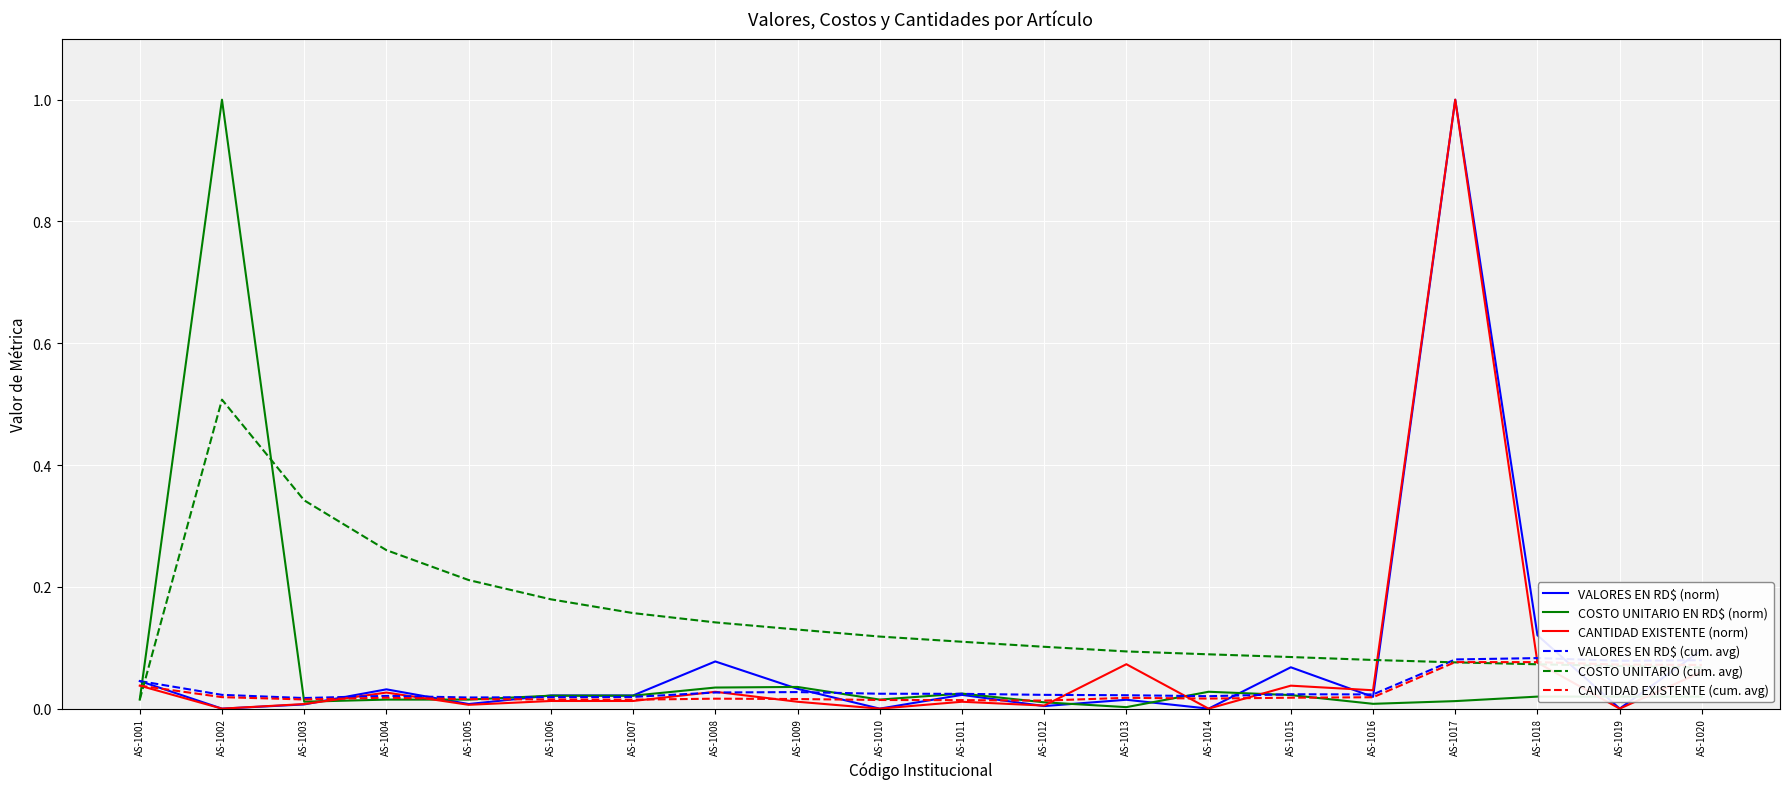

True or false: VALORES EN RD$ (norm) has a value of 0.0 at AS-1011.

True